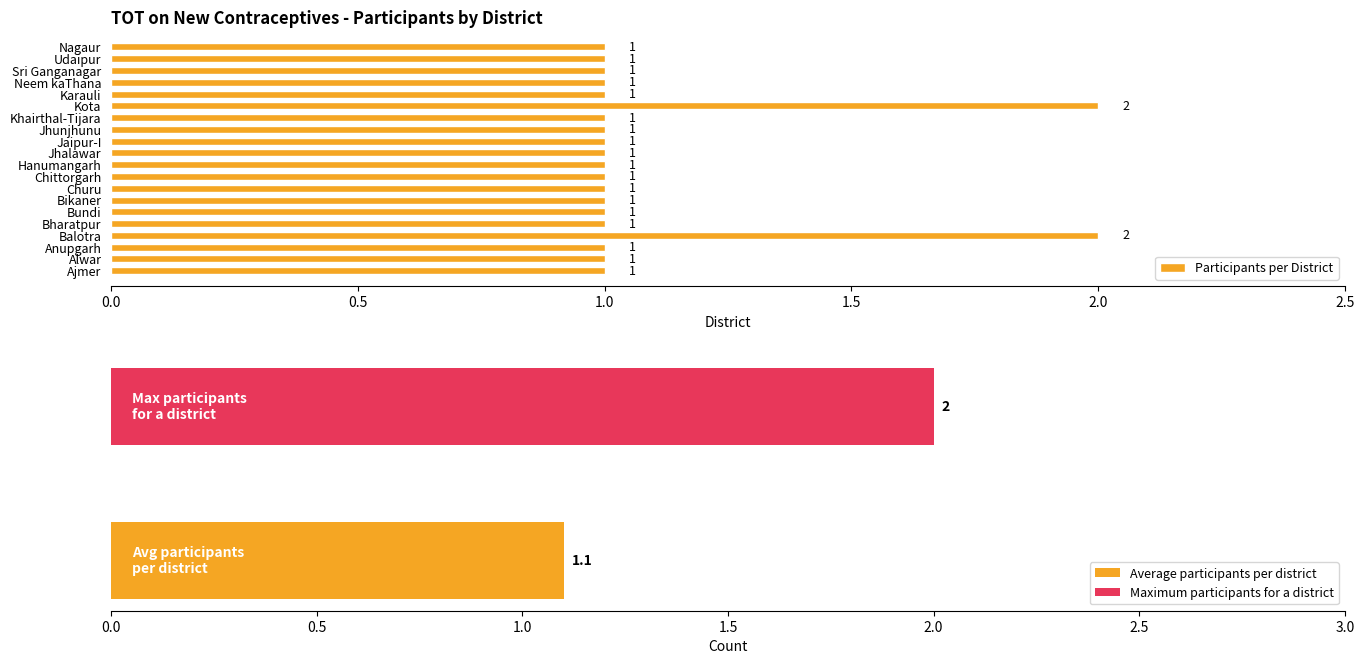

What is the greatest value displayed?

2